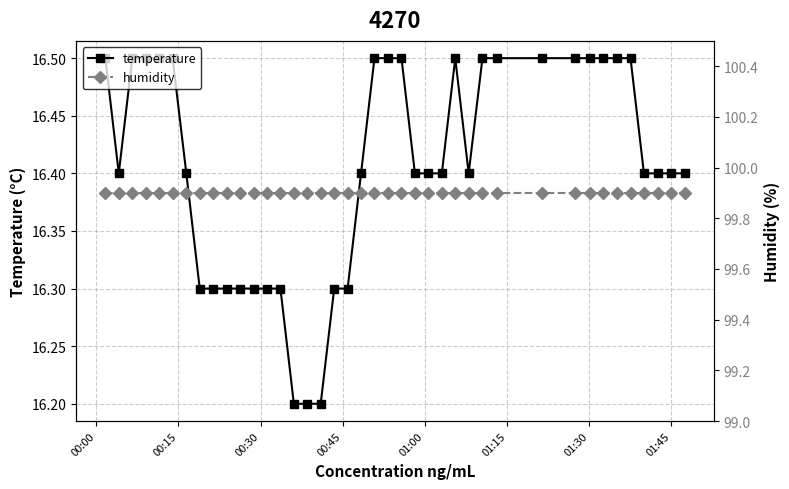

What is the highest value of the temperature series?

16.5